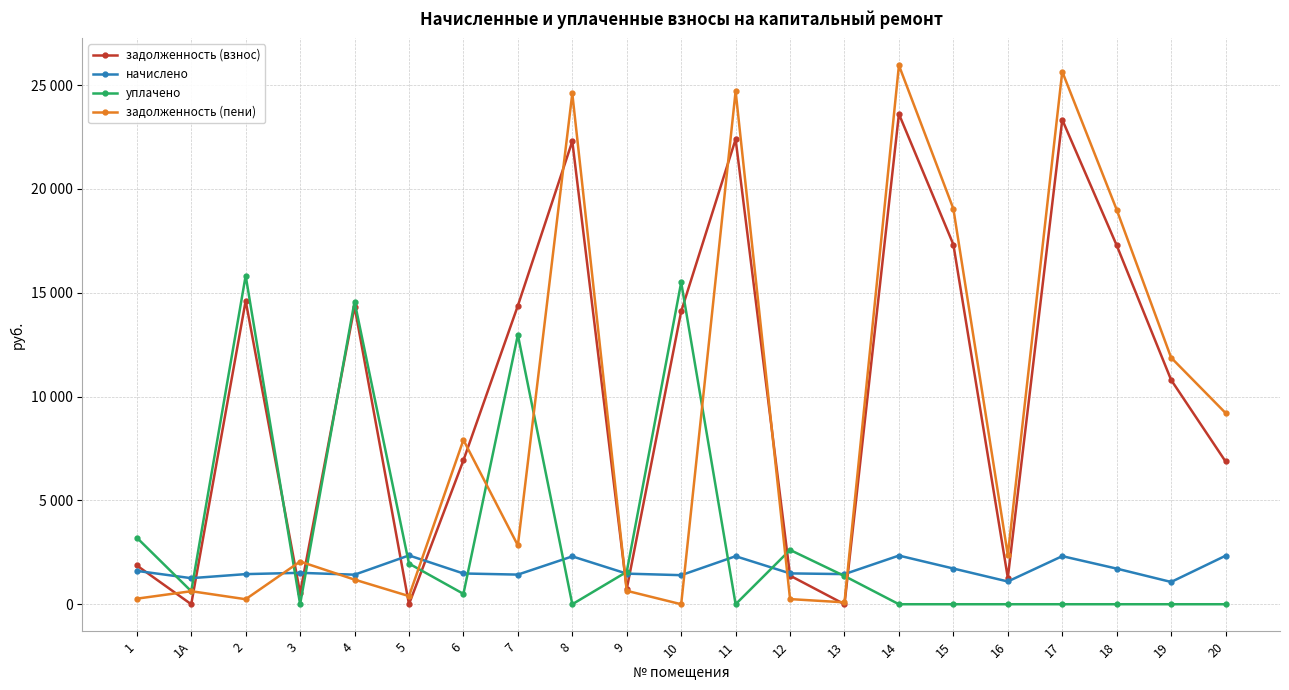

What are all the series names shown in the legend?

задолженность (взнос), начислено, уплачено, задолженность (пени)